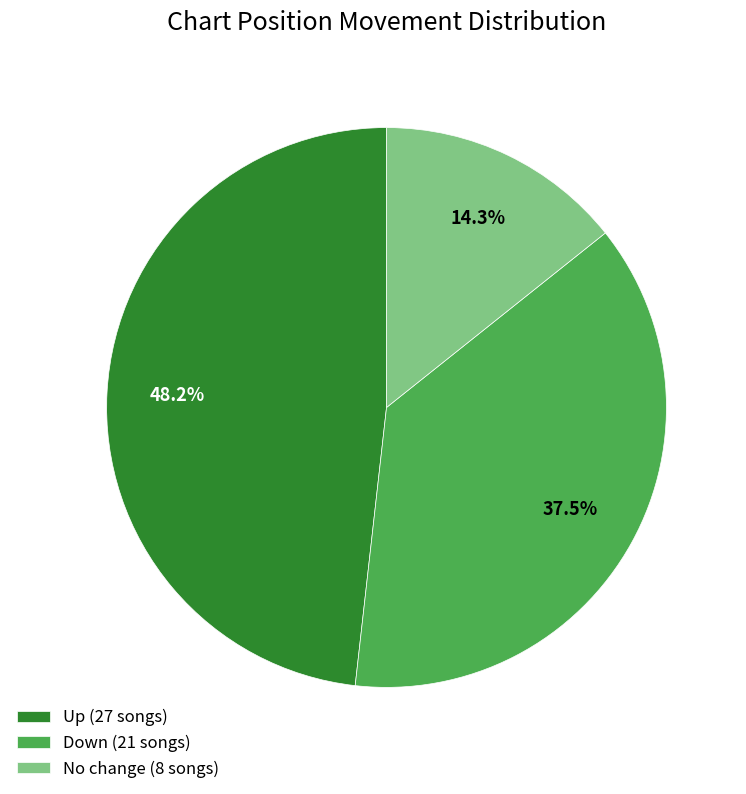

How many segments does this pie chart have?

3